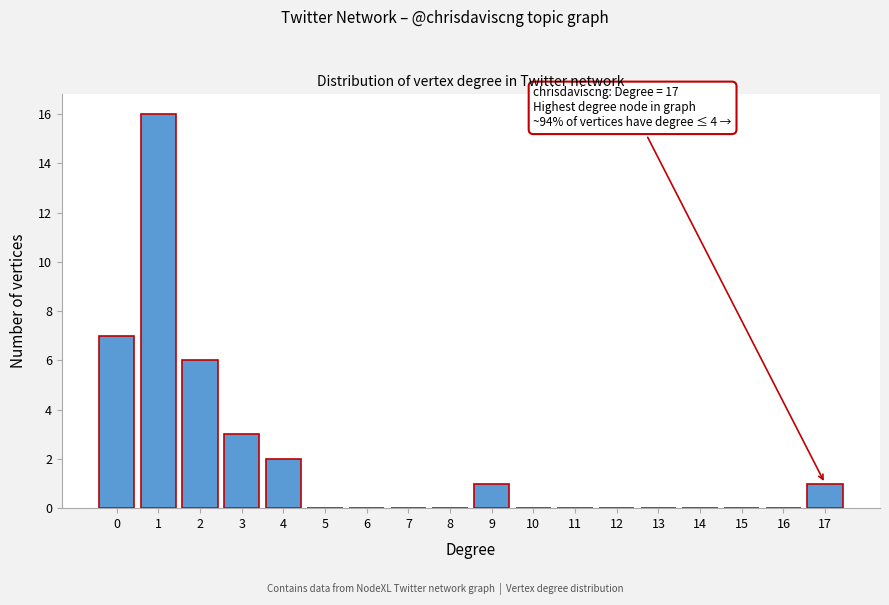

Reading right to left, what are all the values shown in this chart?

17=1	16=0	15=0	14=0	13=0	12=0	11=0	10=0	9=1	8=0	7=0	6=0	5=0	4=2	3=3	2=6	1=16	0=7